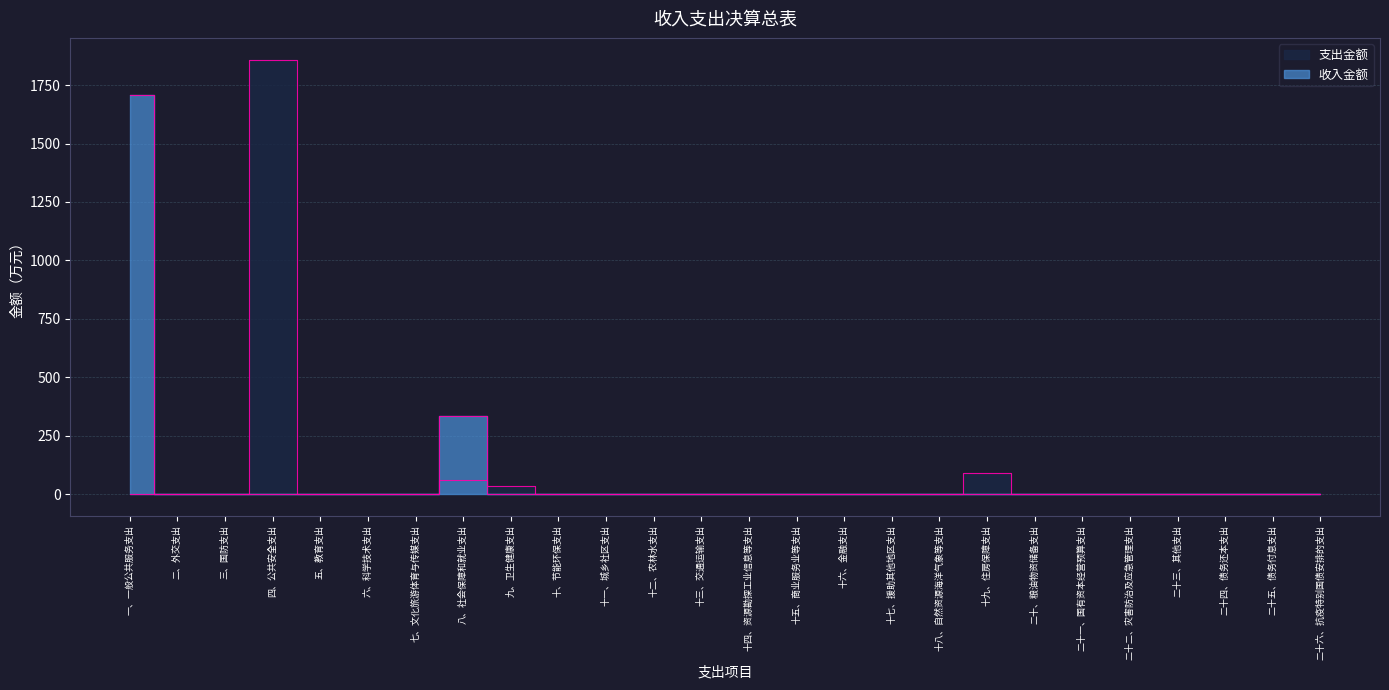

Reading left to right, what are all the values shown in this chart?

支出金额: 0.0	0.0	0.0	1859.2	0.0	0.0	0.0	58.0	35.6	0.0	0.0	0.0	0.0	0.0	0.0	0.0	0.0	0.0	88.5	0.0	0.0	0.0	0.0	0.0	0.0	0.0
收入金额: 1707.0	0.0	0.0	0.0	0.0	0.0	0.0	334.3	0.0	0.0	0.0	0.0	0.0	0.0	0.0	0.0	0.0	0.0	0.0	0.0	0.0	0.0	0.0	0.0	0.0	0.0